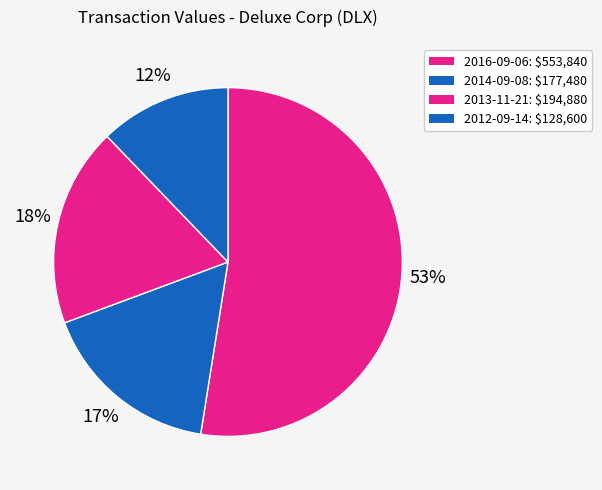

Which slice is the smallest?

2012-09-14